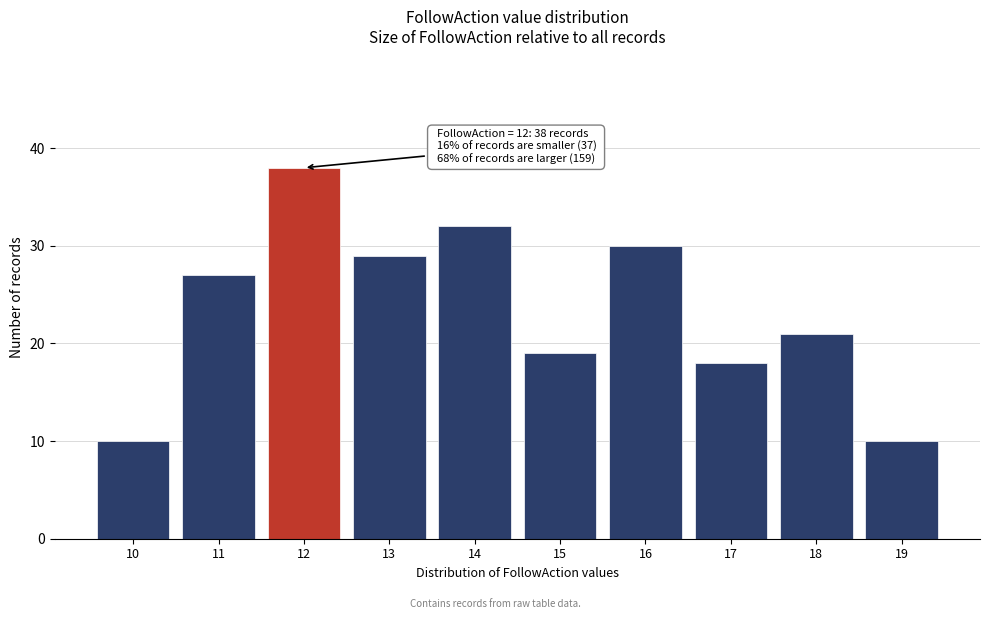

Over which range of the x-axis is the bar tallest?

11.5 to 12.5